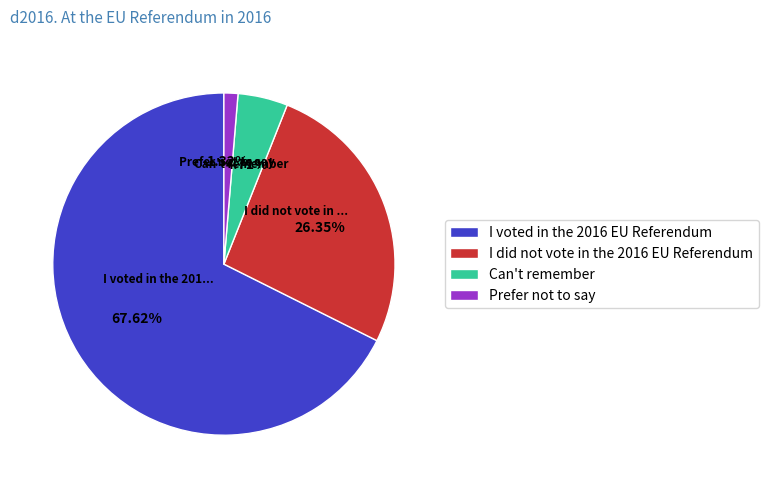

To the nearest percent, what is the combined percentage of Prefer not to say and I did not vote in the 2016 EU Referendum?

28%